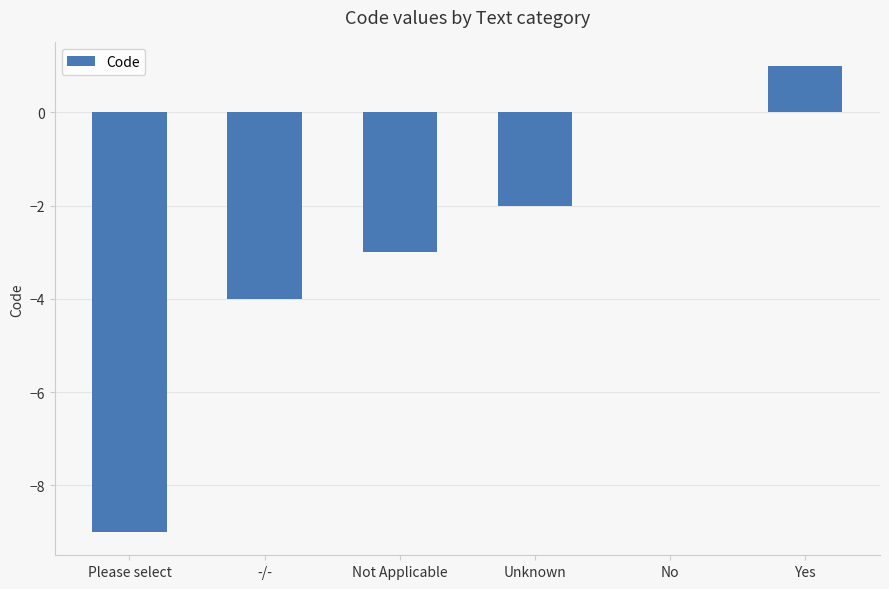

What is the difference between the values at Unknown and Please select?

7